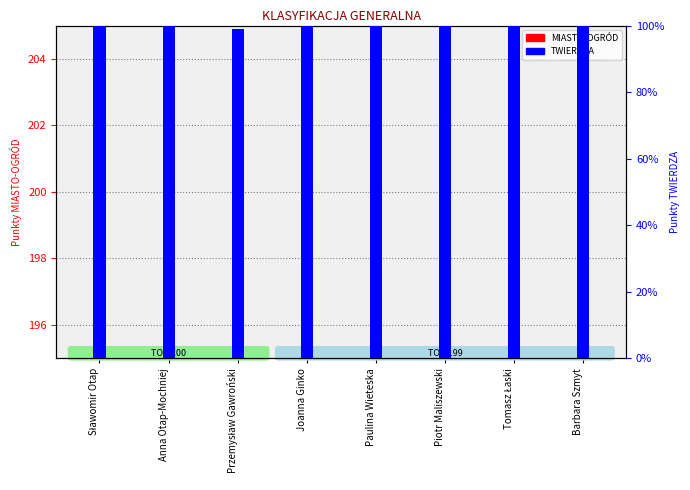

Reading left to right, what are all the values shown in this chart?

MIASTO-OGRÓD: Sławomir Otap=100	Anna Otap-Mochniej=100	Przemysław Gawroński=100	Joanna Ginko=99	Paulina Wieteska=99	Piotr Maliszewski=99	Tomasz Łaski=98	Barbara Szmyt=98
TWIERDZA: Sławomir Otap=100	Anna Otap-Mochniej=100	Przemysław Gawroński=99	Joanna Ginko=100	Paulina Wieteska=100	Piotr Maliszewski=100	Tomasz Łaski=100	Barbara Szmyt=100